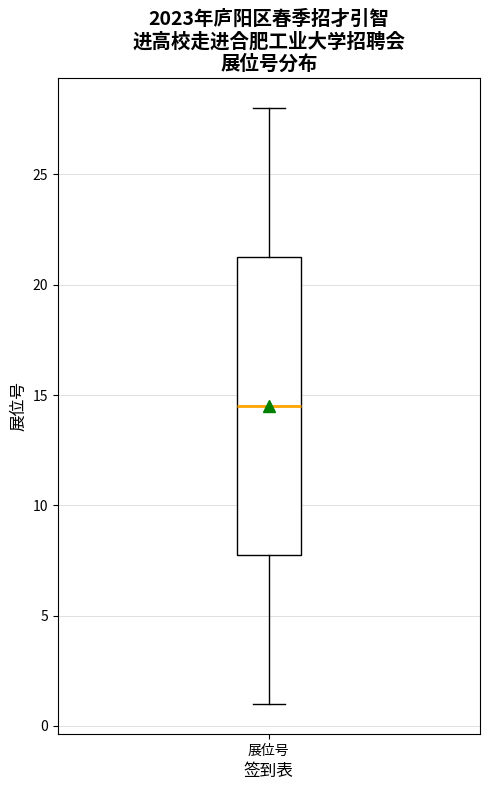

Transcribe this box plot: give where the median line is, the range the box spans, and where the two whiskers end, as read against the y-axis. The values are not printed on the chart, so give them approximately, as read against the axis.

median 14.5, box 8.0 to 21.5, whiskers 1.0 to 28.0